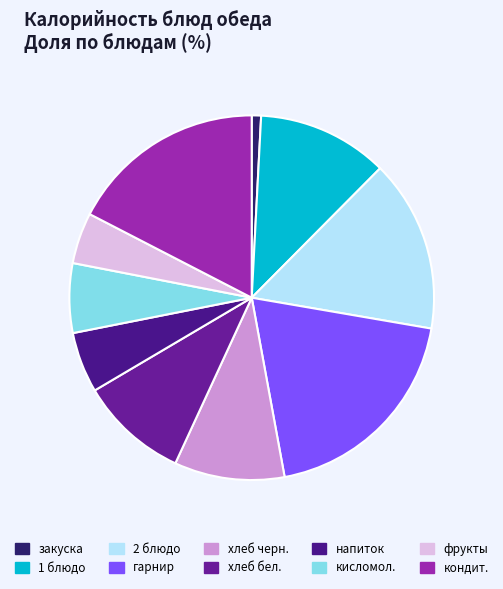

To the nearest percent, what is the combined percentage of напиток and хлеб бел.?

15%